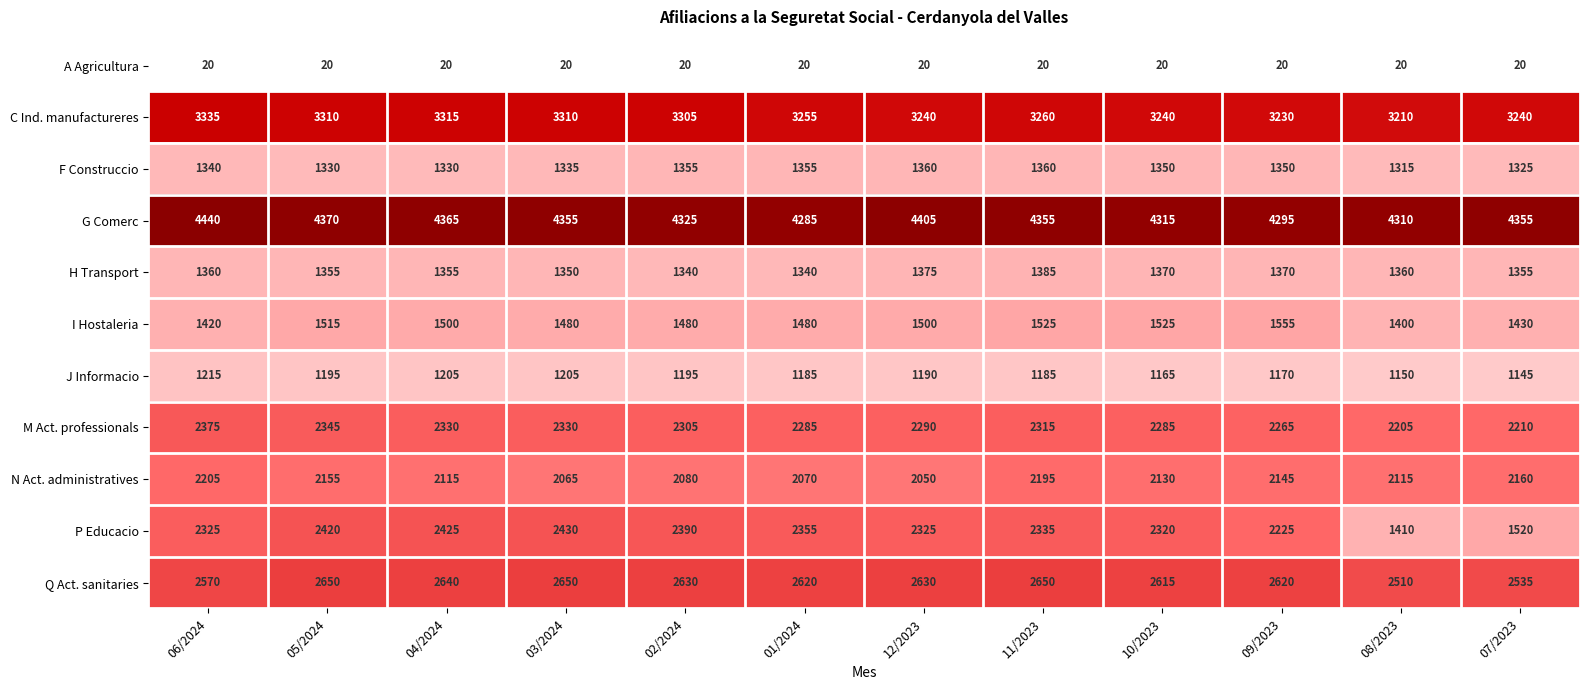

What is the minimum value shown in the chart?

20